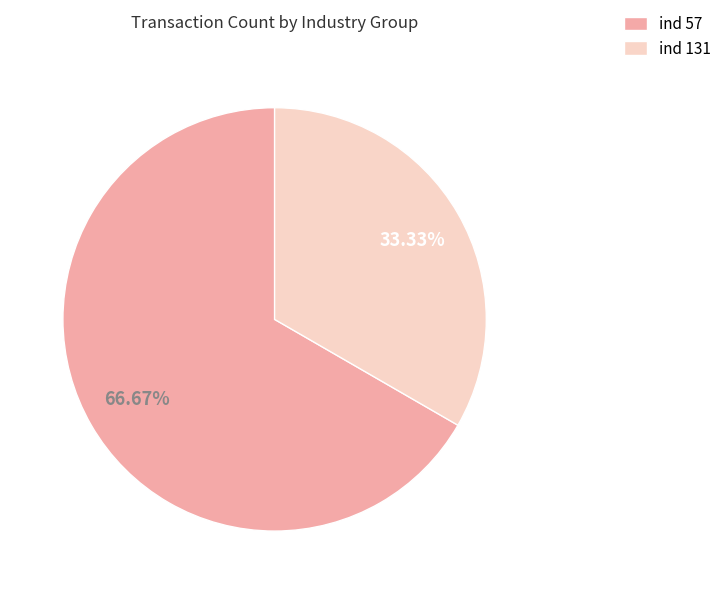

To the nearest percent, what is the difference between the largest and smallest slice percentages?

33%